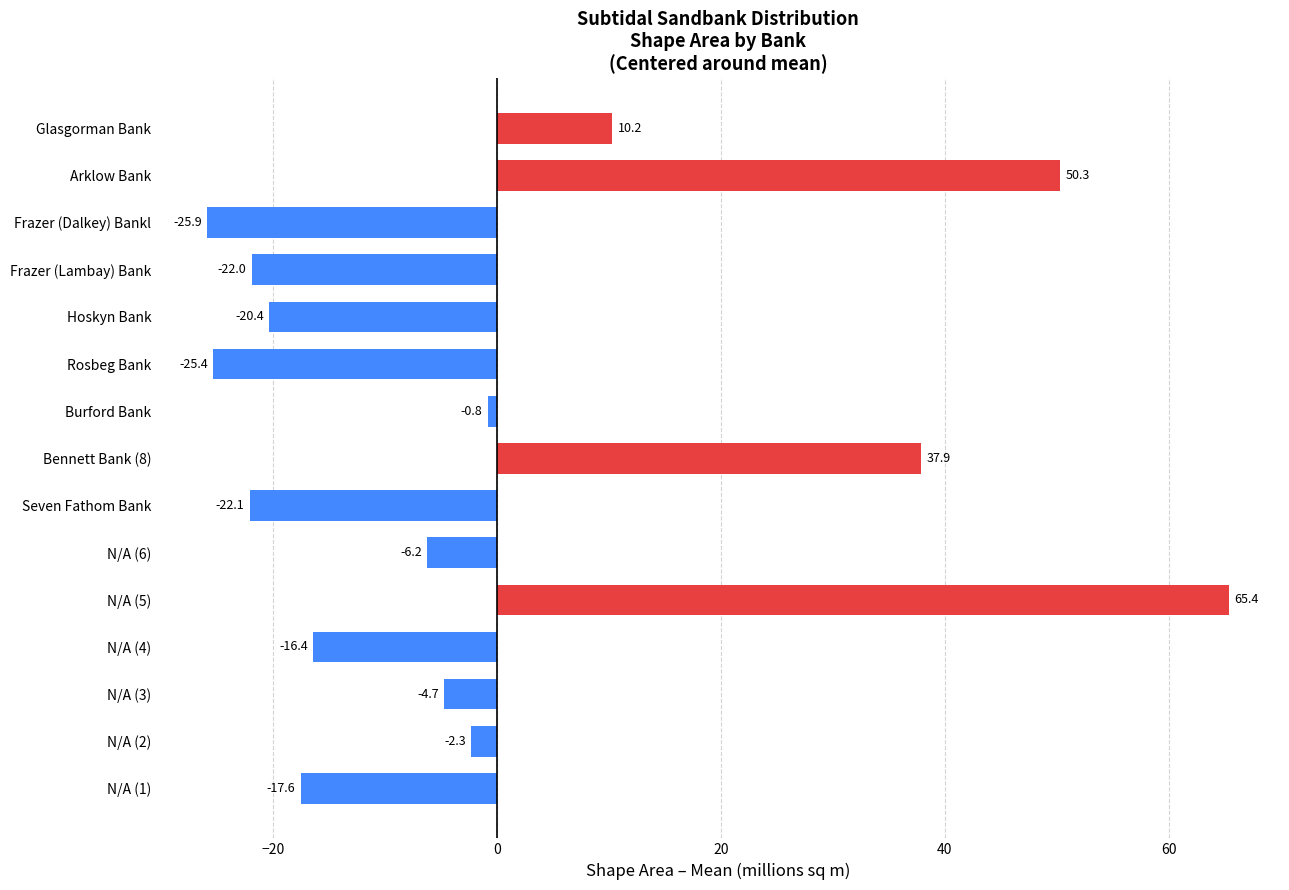

Where is the data nearest to the value 19?

Glasgorman Bank